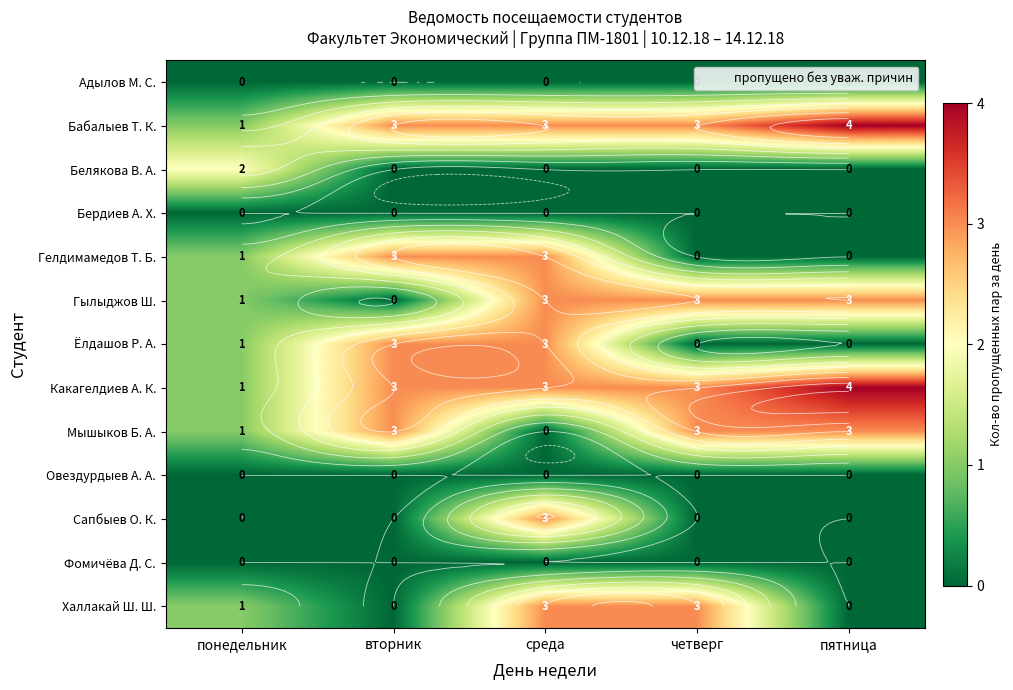

What is the spread (max minus min) of values at понедельник?

2